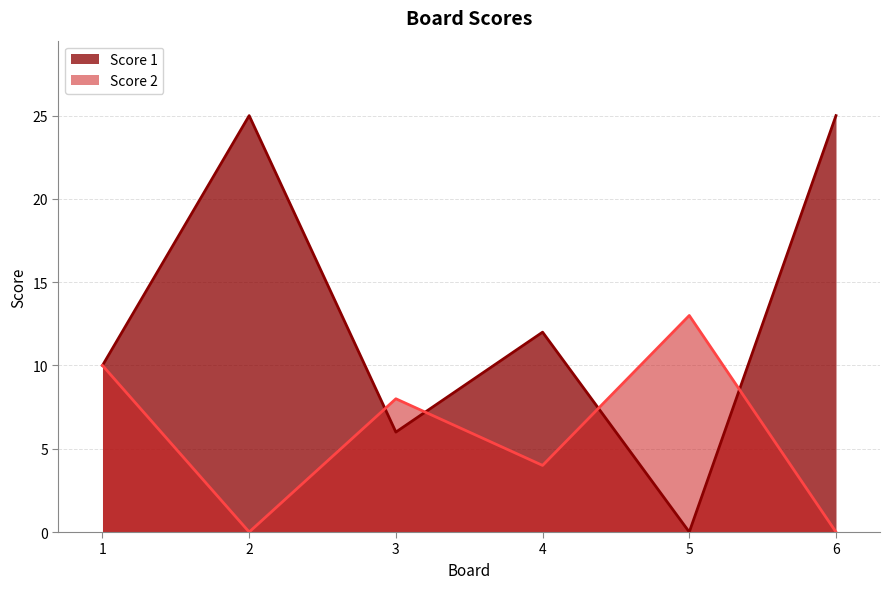

How many data points in Score 1 are less than 12?

3